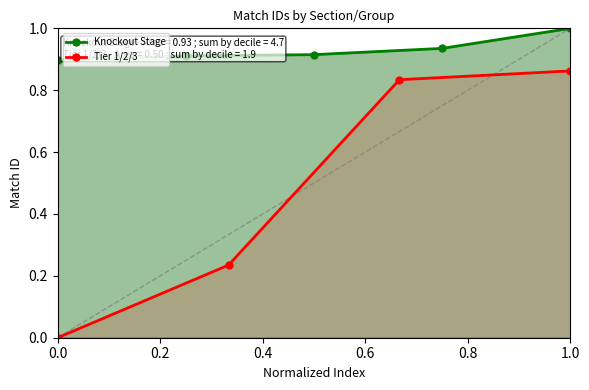

Which category has the highest value in the Knockout Stage series?

1.0